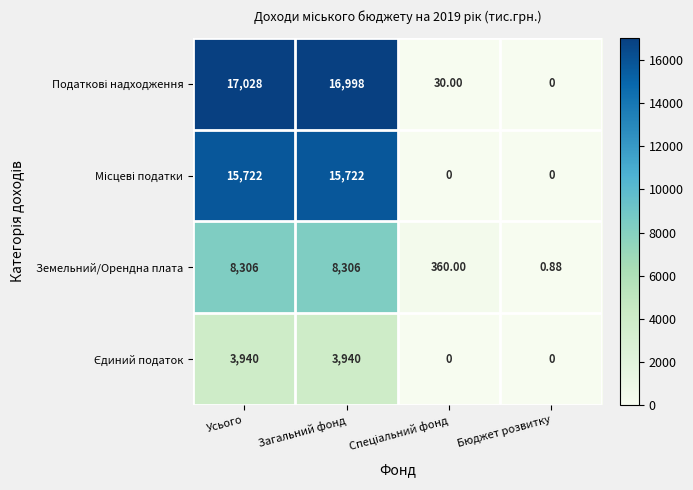

At which category is the sum across all series the highest?

Усього